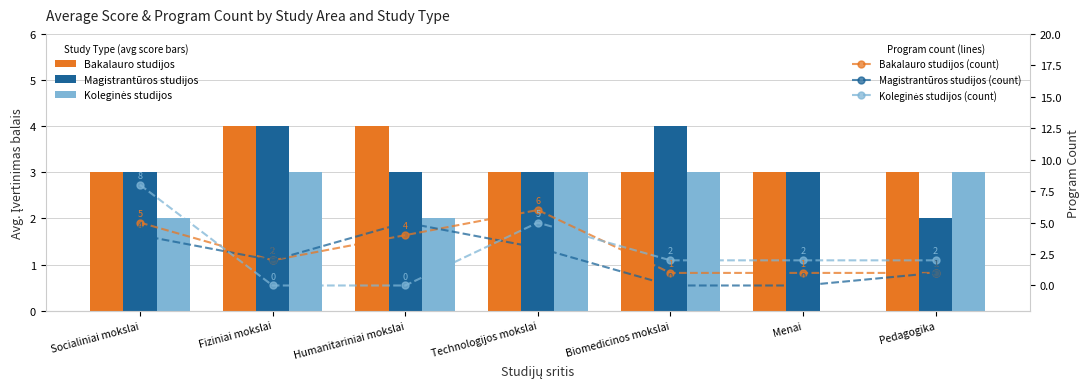

What is the greatest value displayed?

8